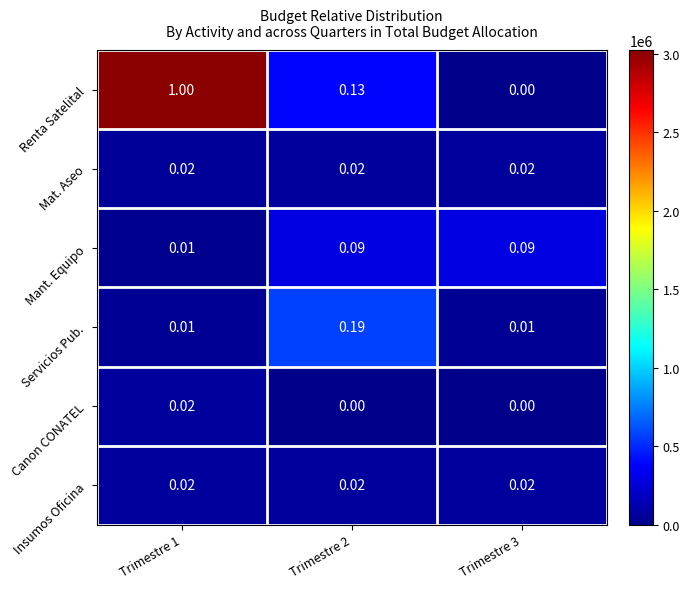

Which series has the largest total across all categories?

Renta Satelital